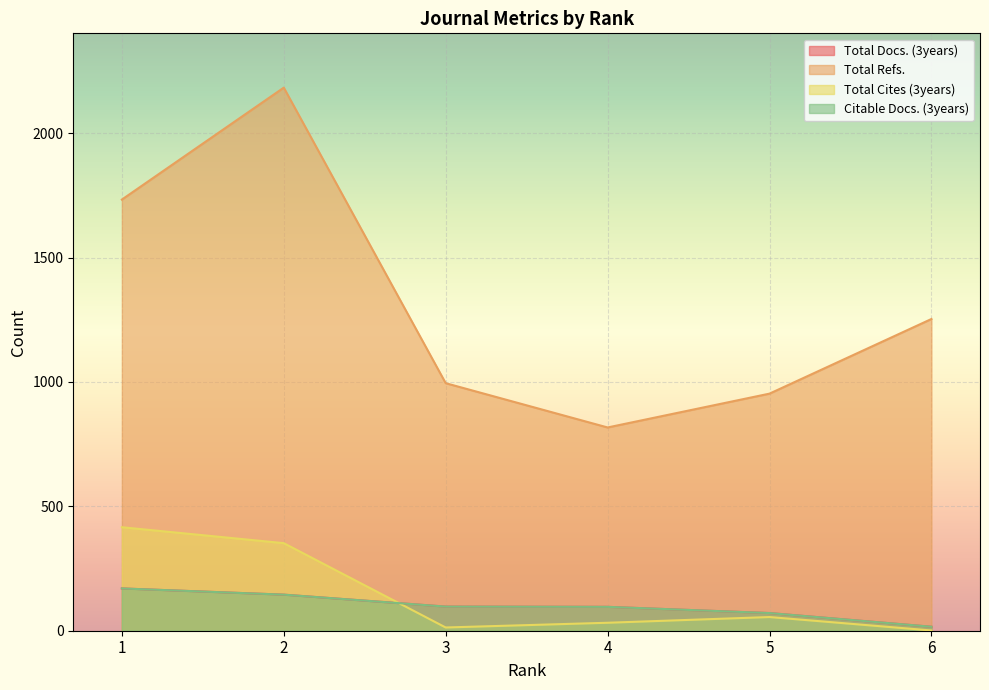

True or false: Total Cites (3years) and Total Refs. cross at least once.

False